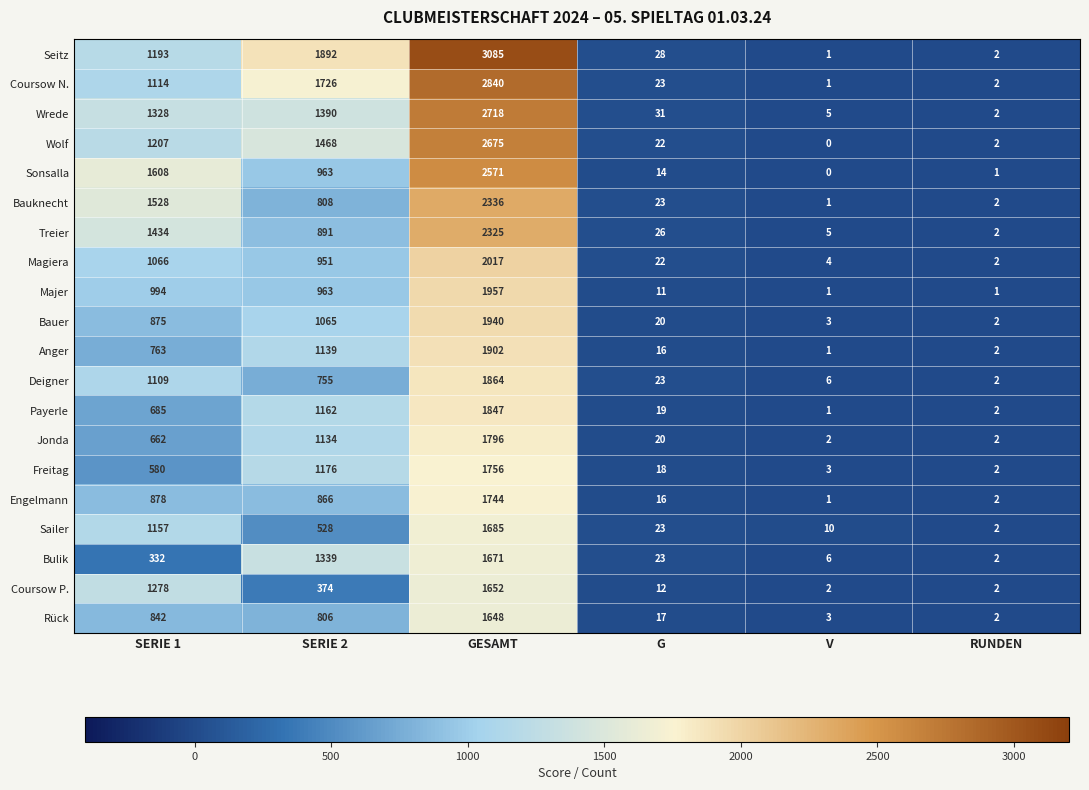

Where does the Engelmann series first go above 866?

SERIE 1